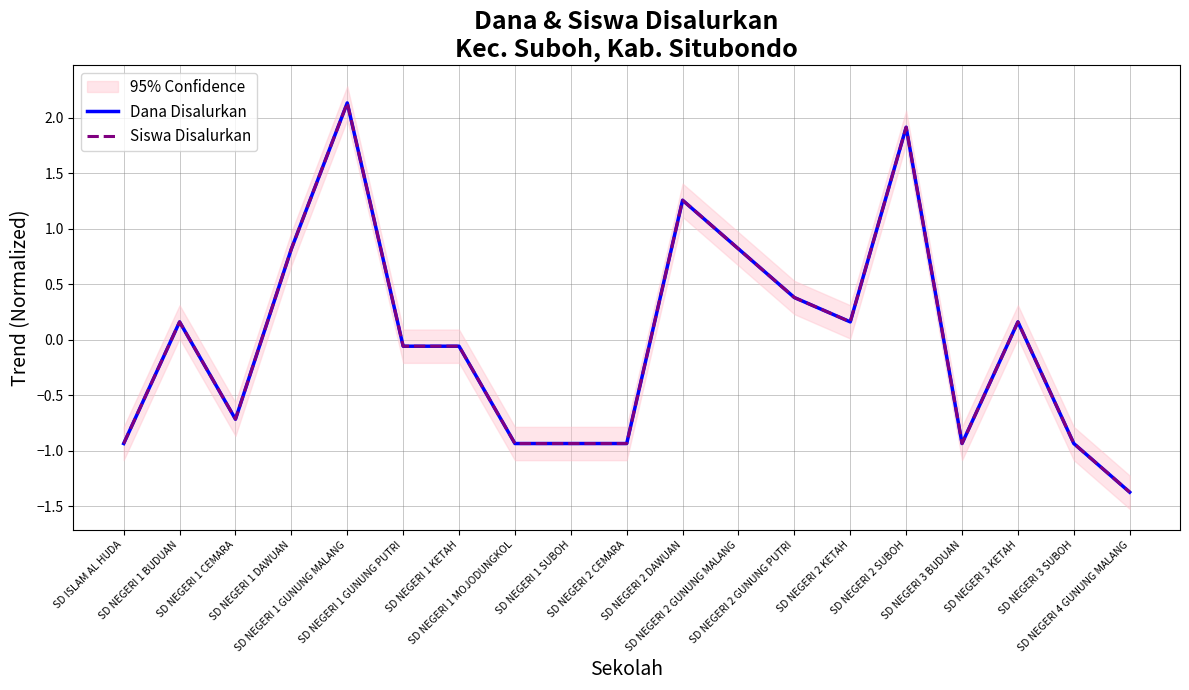

Does the chart have visible grid lines?

Yes